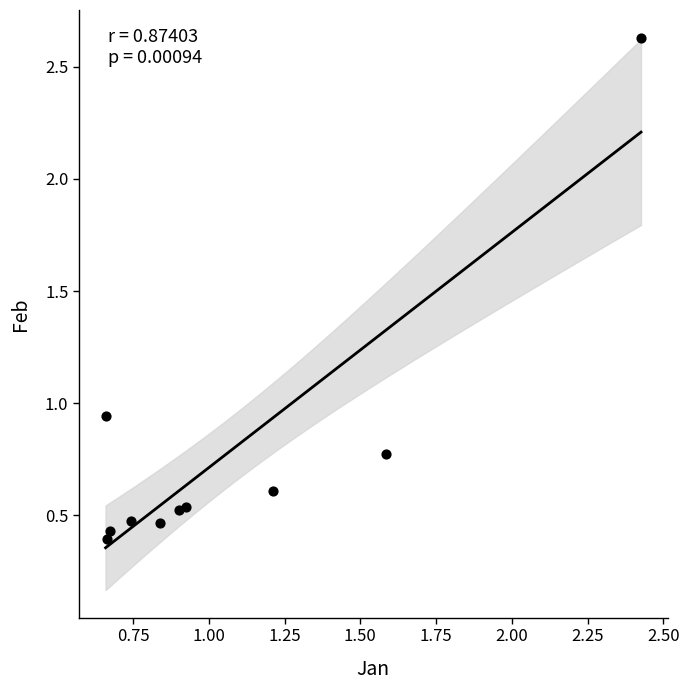

What is the range of X values (max minus min)?

1.8